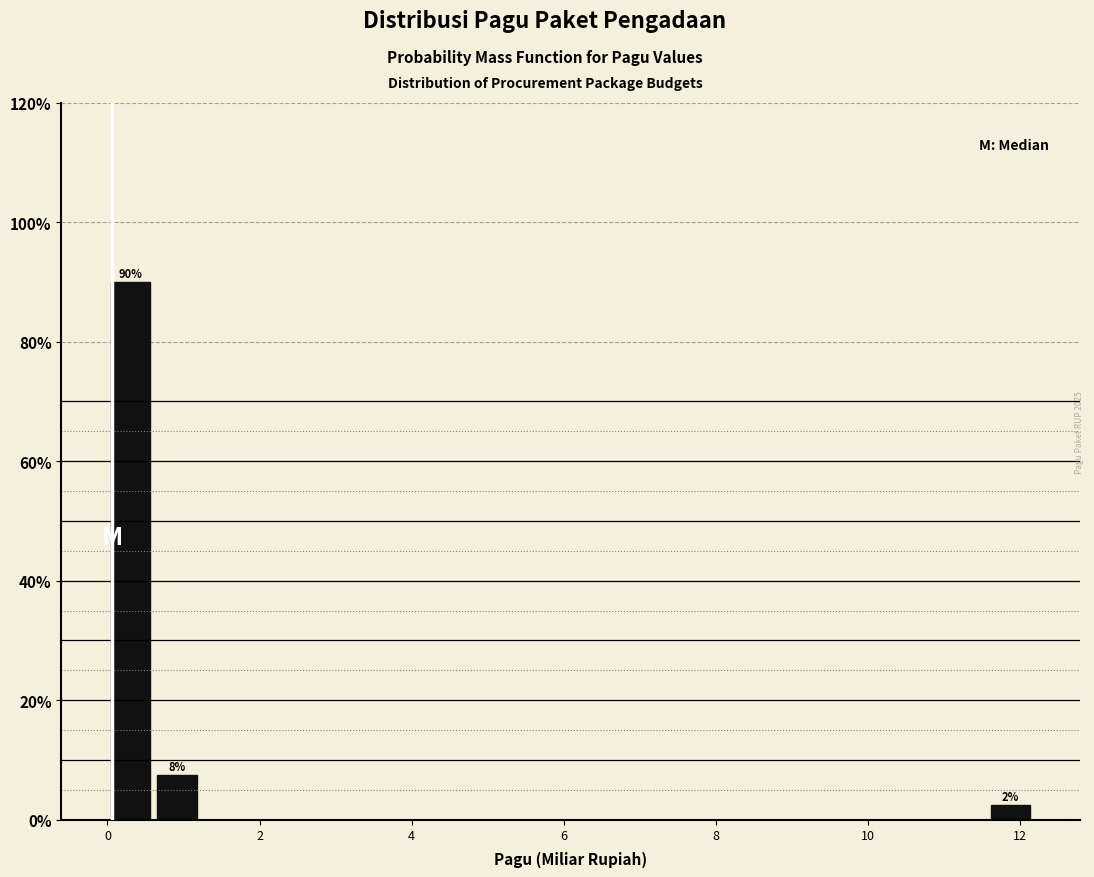

Around what value on the x-axis is the tallest bar? Give the approximate position of its centre, as read against the axis.

0.4